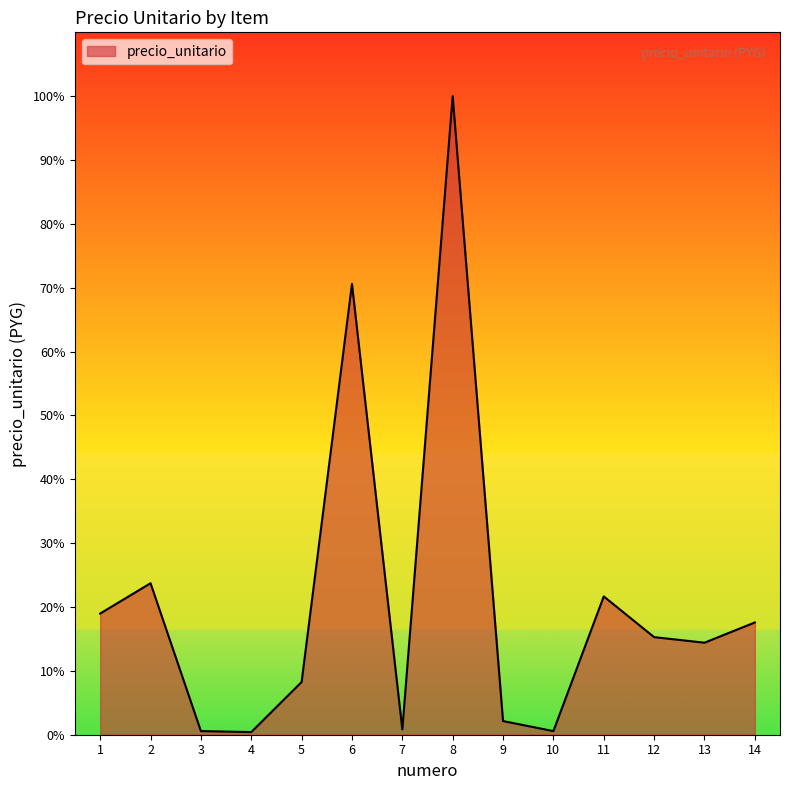

Which label corresponds to the largest value in the chart?

8